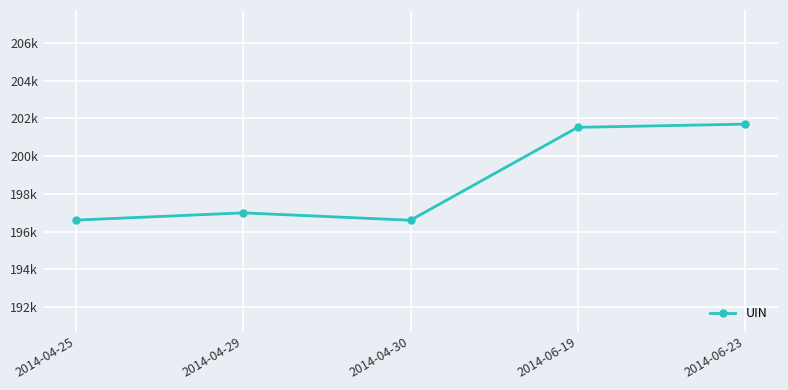

Is this an area chart (filled region under the line)?

No